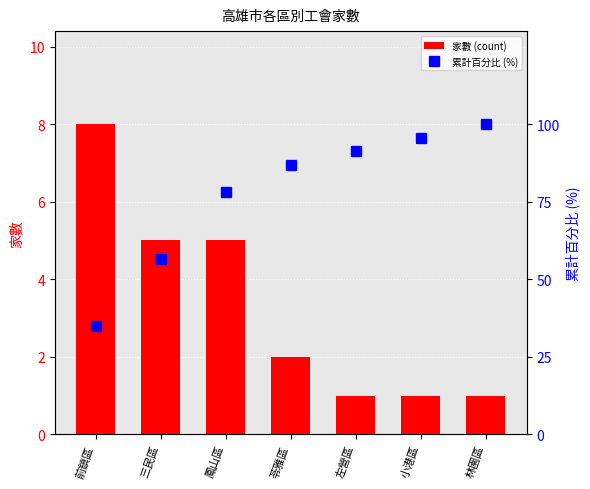

What is the difference between the highest and lowest values at 前鎮區?

26.8